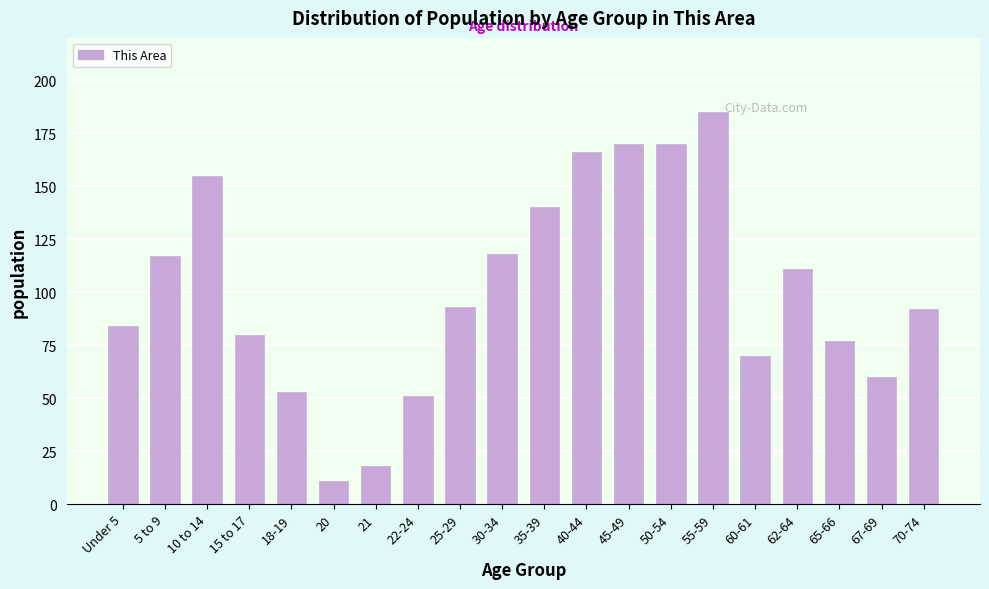

Reading left to right, extract all data points from this chart.

Under 5=84	5 to 9=117	10 to 14=155	15 to 17=80	18-19=53	20=11	21=18	22-24=51	25-29=93	30-34=118	35-39=140	40-44=166	45-49=170	50-54=170	55-59=185	60-61=70	62-64=111	65-66=77	67-69=60	70-74=92